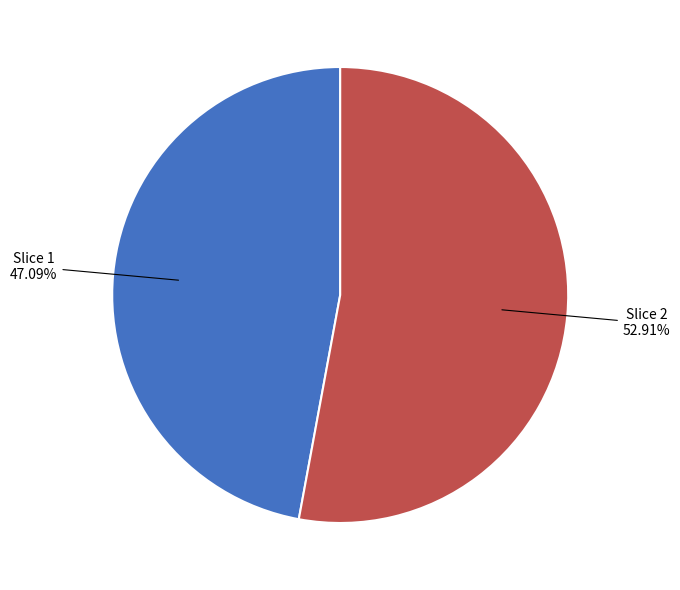

Which has a higher value, Slice 2 or Slice 1?

Slice 2